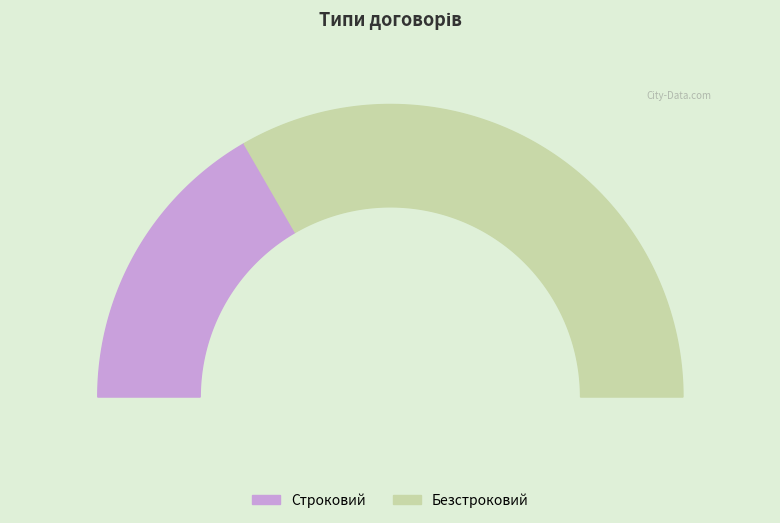

Is Строковий the majority of the pie?

No